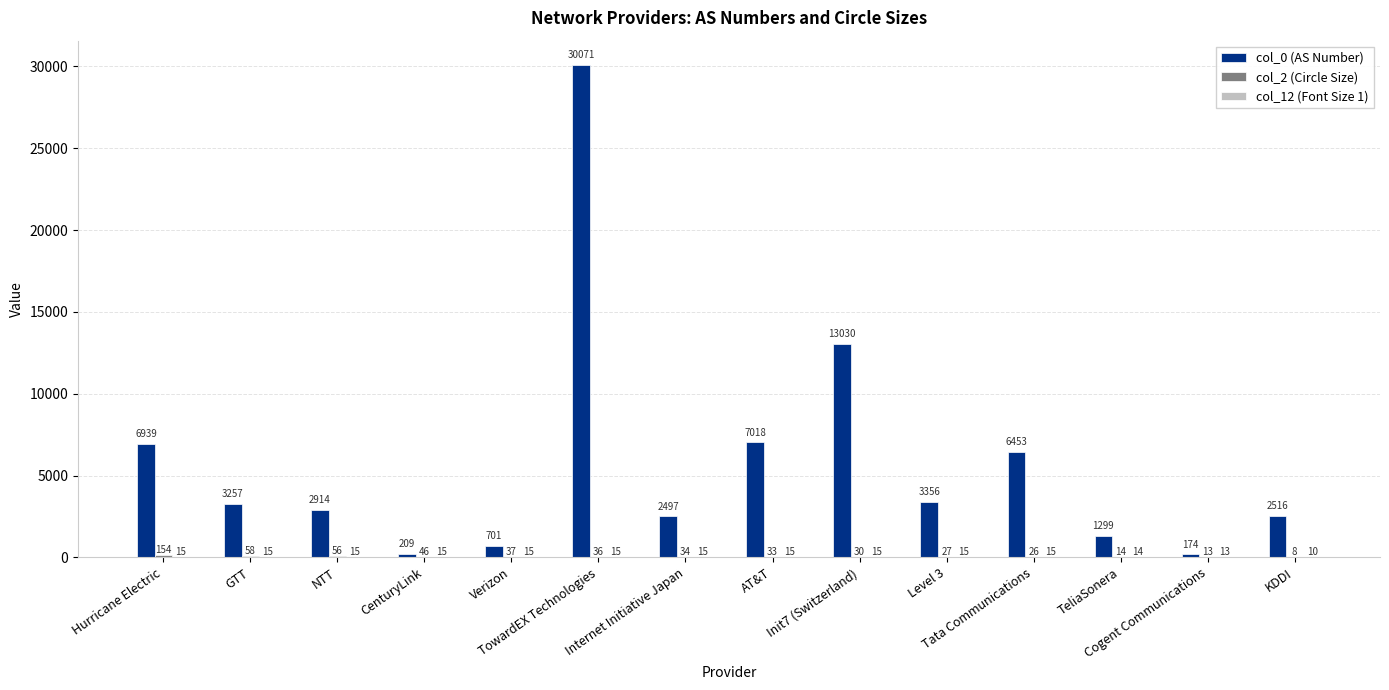

Read the col_0 (AS Number) value at Level 3.

3356